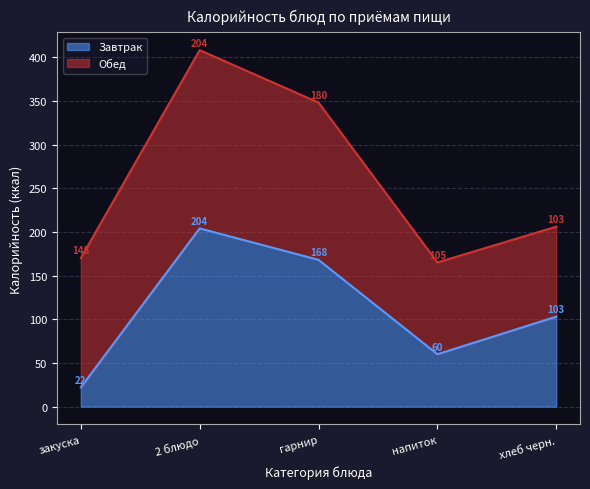

Where is the first local maximum?

2 блюдо